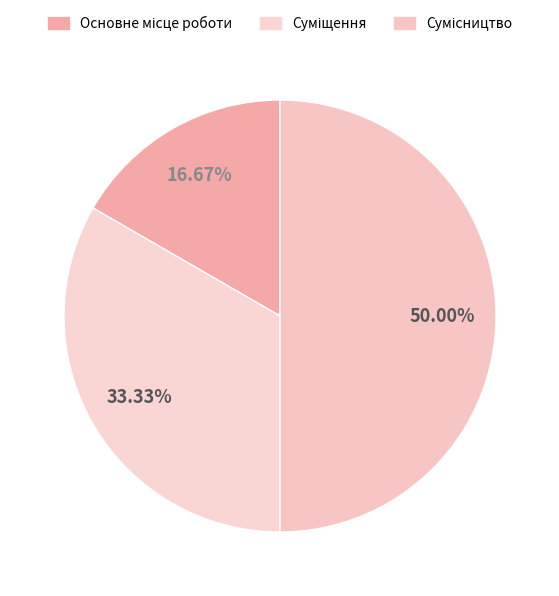

Which category has the biggest portion of the pie?

Сумісництво